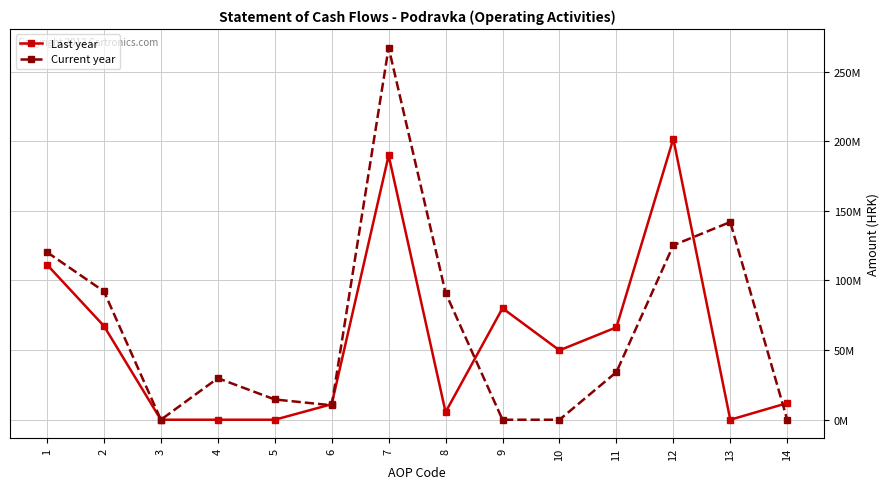

What are all the series names shown in the legend?

Last year, Current year